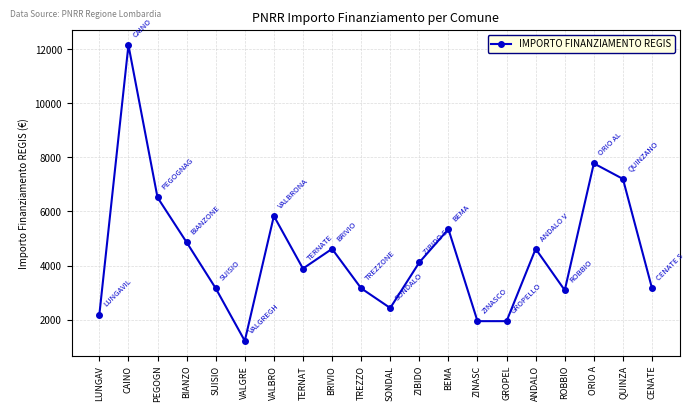

How many lines are shown in the chart?

1